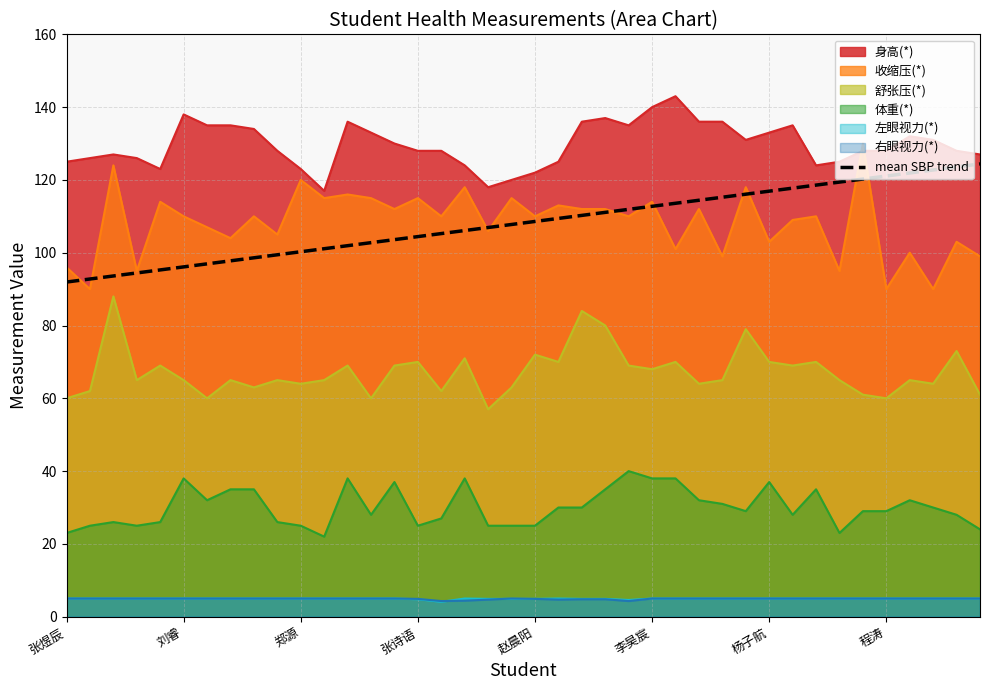

How many data points are less than 108?

20